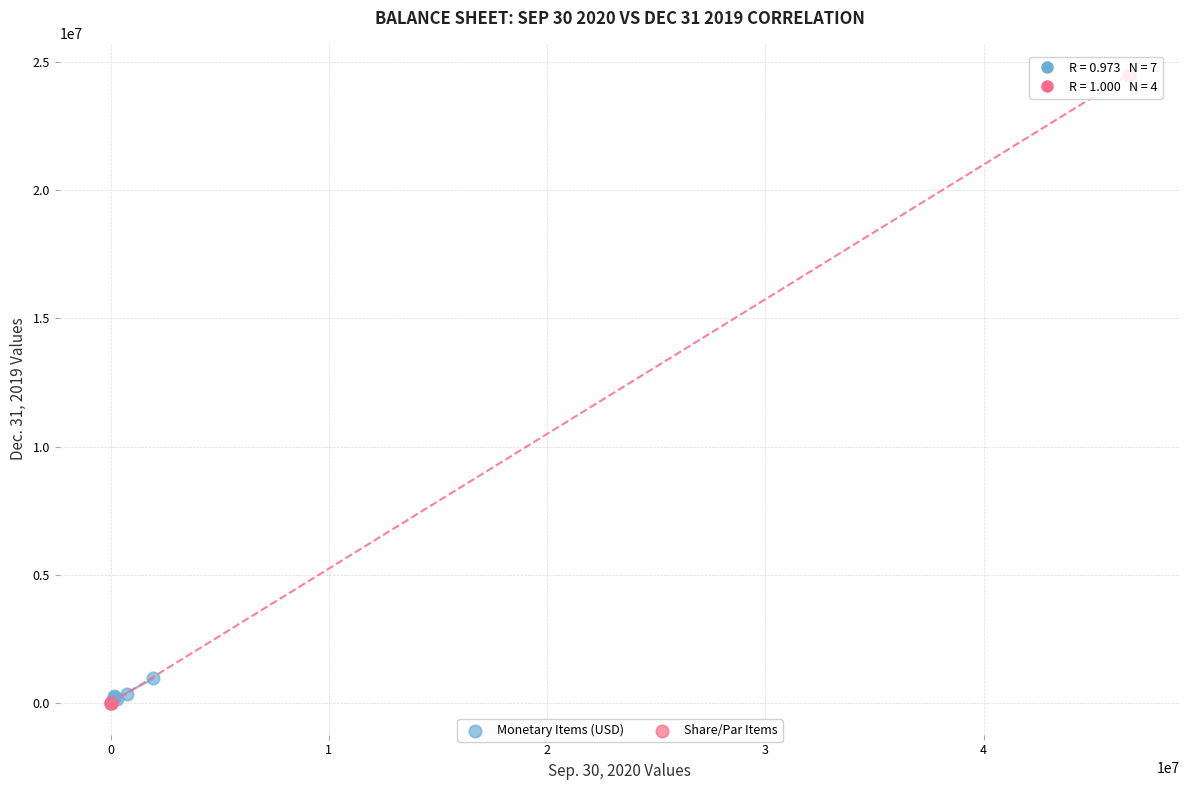

Which series contains the highest Y value?

Share/Par Items